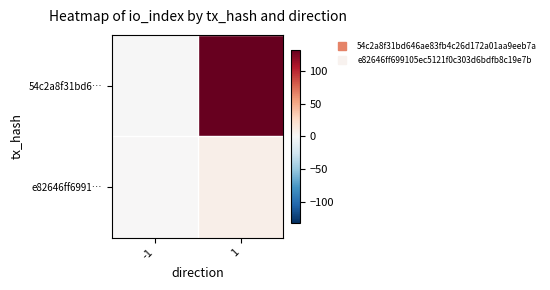

Rank the series by their average value, from highest to lowest.

54c2a8f31bd6…, e82646ff6991…